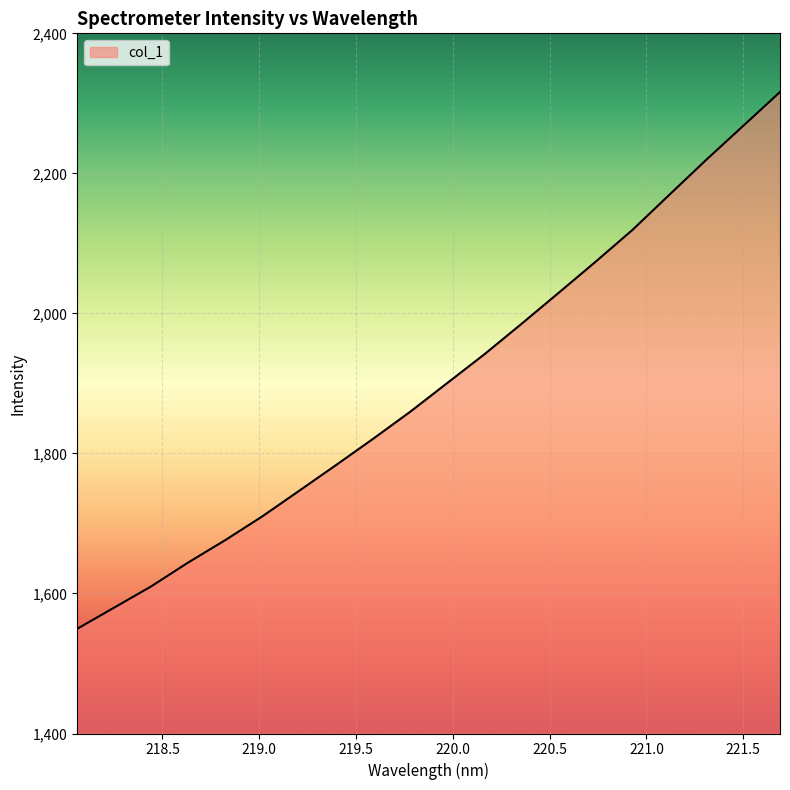

What is the difference between the maximum and minimum values?

766.7